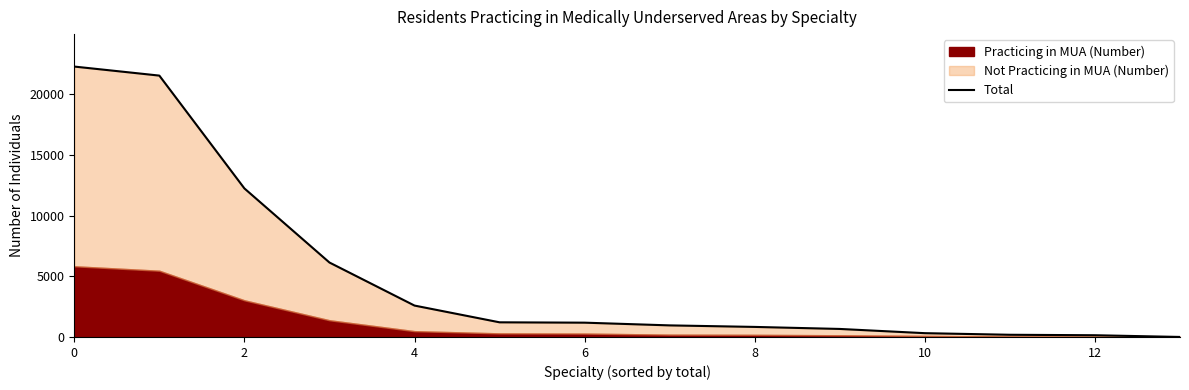

Does the chart display data point markers on the line(s)?

No